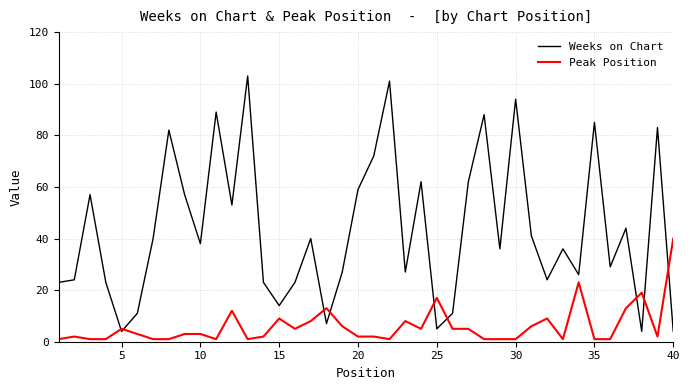

What is the average value of the Peak Position series?

6